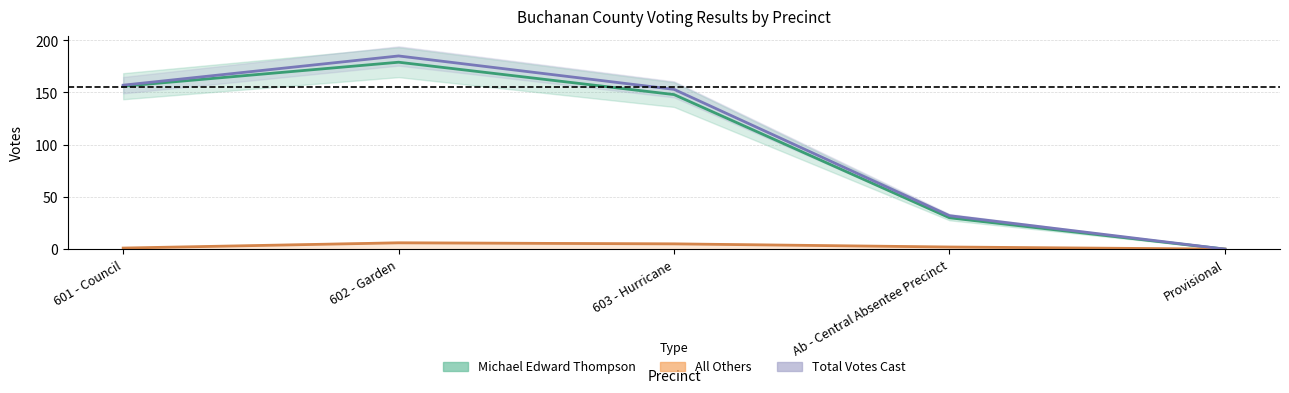

True or false: Total Votes Cast and All Others cross at least once.

False